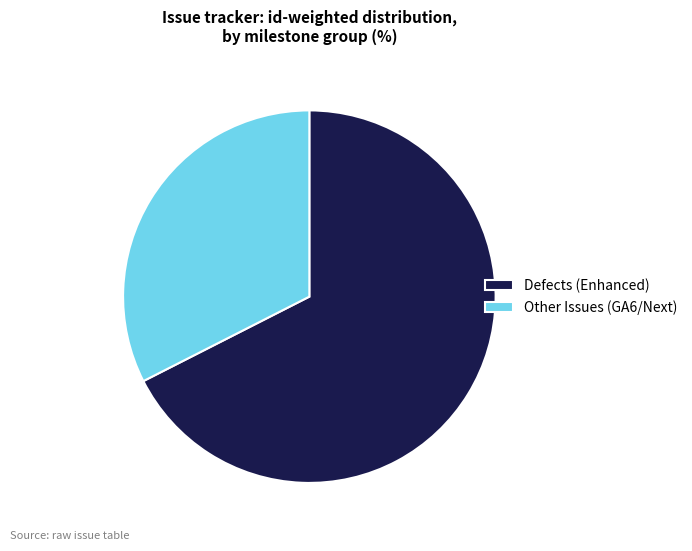

Is it true that Other Issues (GA6/Next) is 32% of the pie?

True